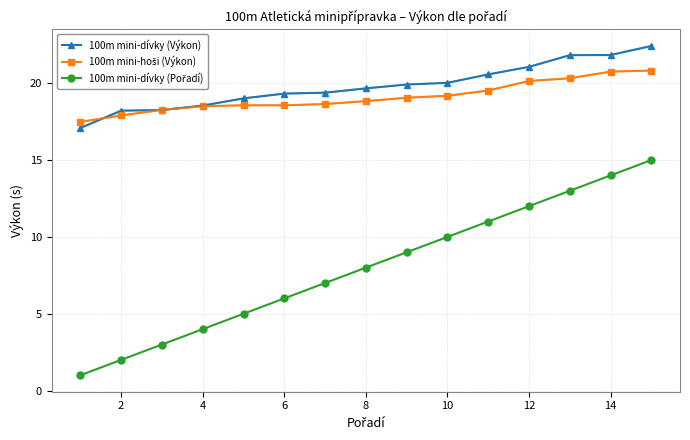

True or false: 100m mini-hoši (Výkon) has more than 1 points higher than both neighbors.

False